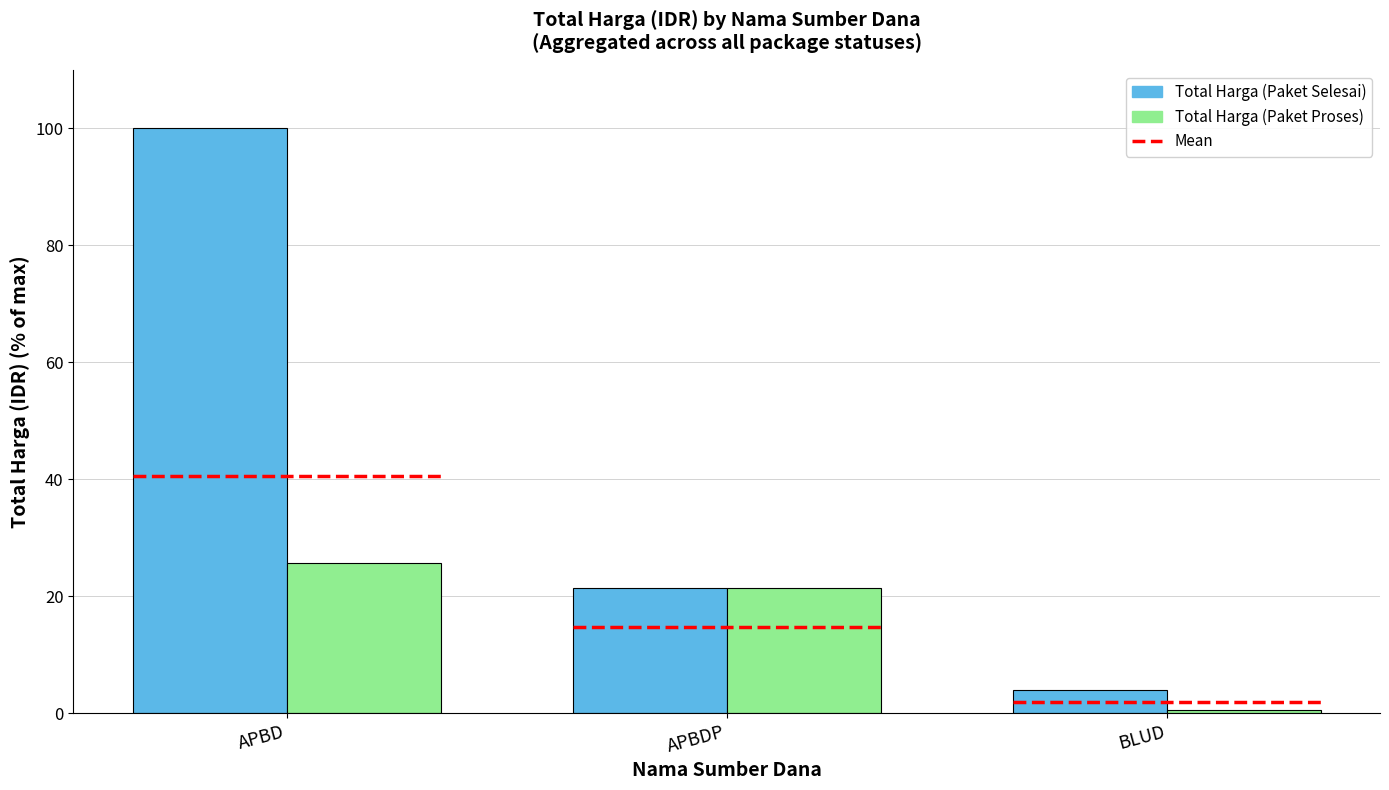

What is the label of the 3rd bar from the right?

APBD